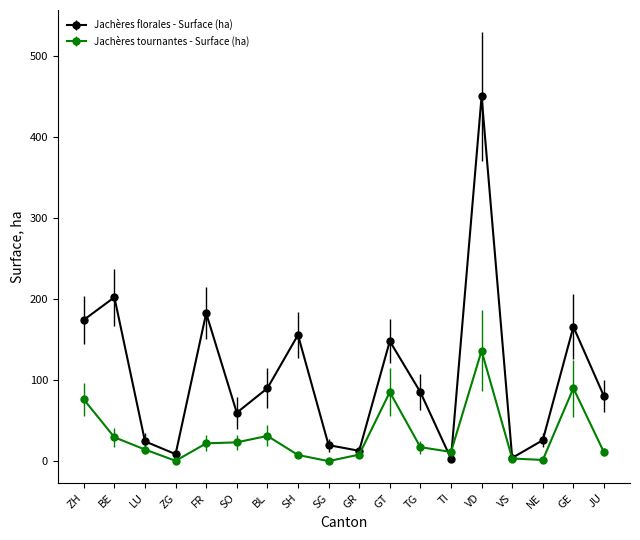

Read the Jachères florales - Surface (ha) value at ZG.

8.6